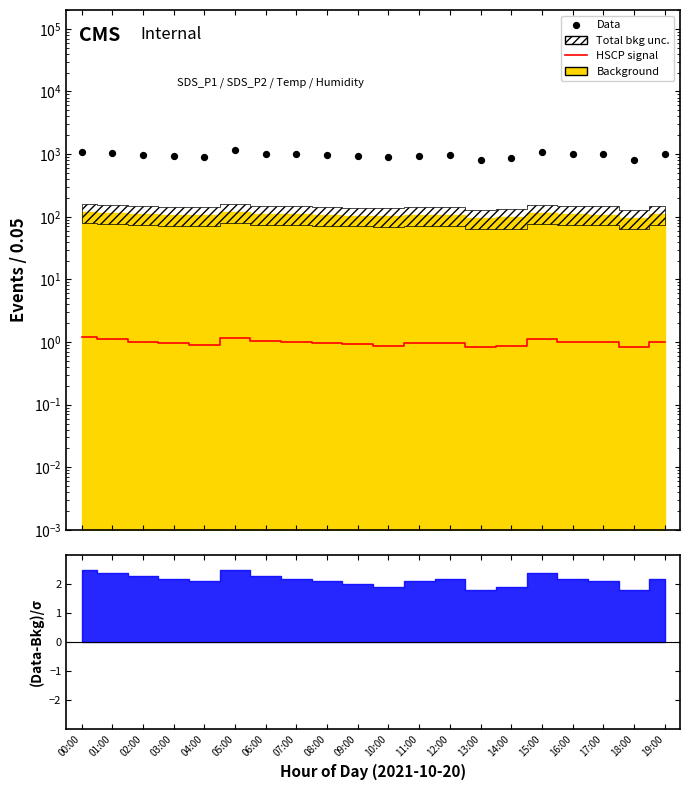

Which series contains the lowest Y value?

HSCP signal